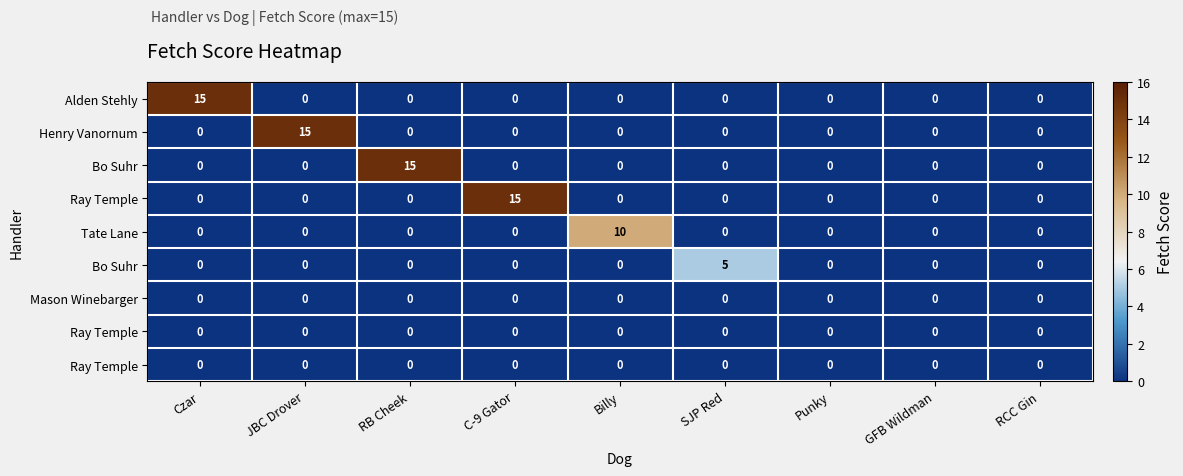

At how many categories does at least one series exceed 4?

6